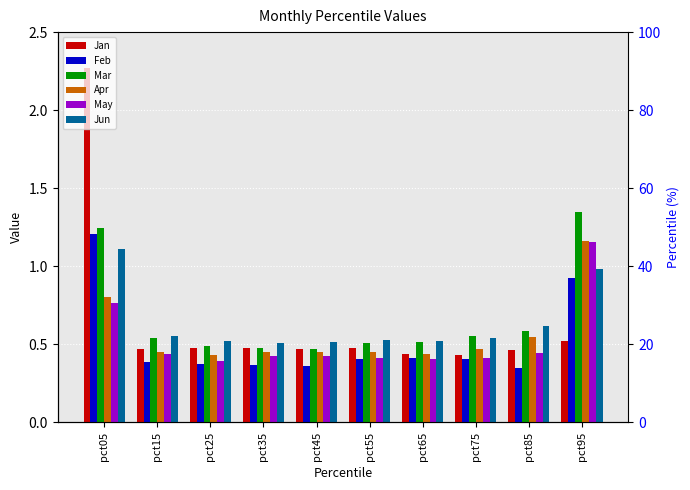

At which label is Apr closest to 0?

pct25